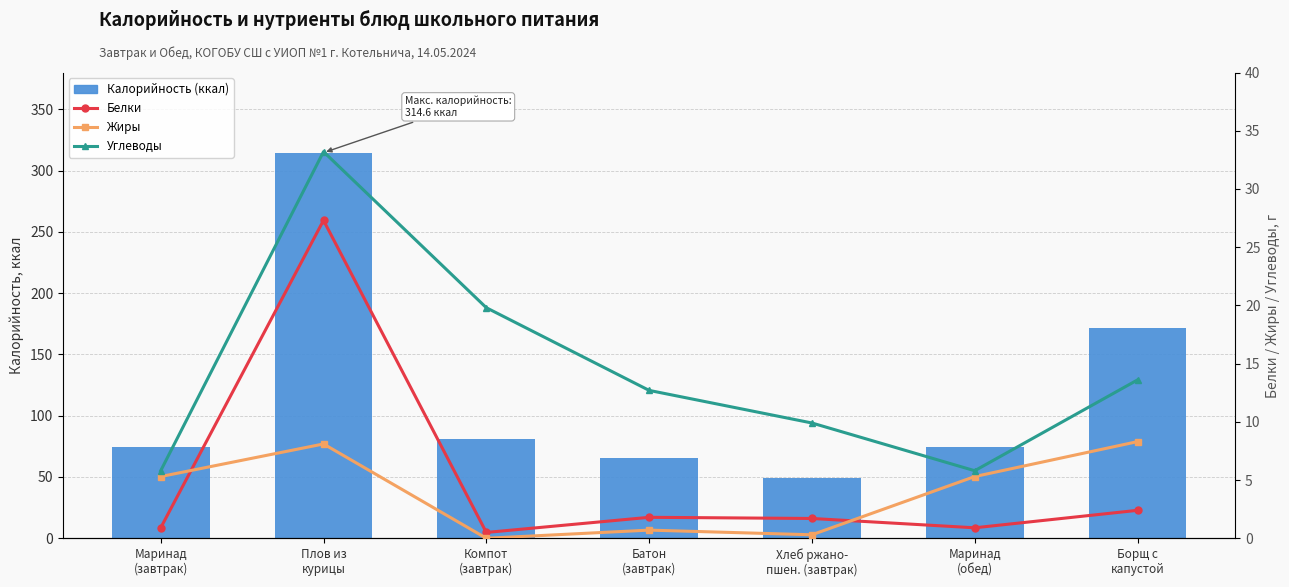

Reading left to right, list all the values displayed in this chart.

Калорийность (ккал): 74.7	314.6	81.0	65.5	48.9	74.7	171.9
Белки: 0.9	27.3	0.5	1.8	1.7	0.9	2.4
Жиры: 5.3	8.1	0.0	0.7	0.3	5.3	8.3
Углеводы: 5.8	33.2	19.8	12.7	9.9	5.8	13.6